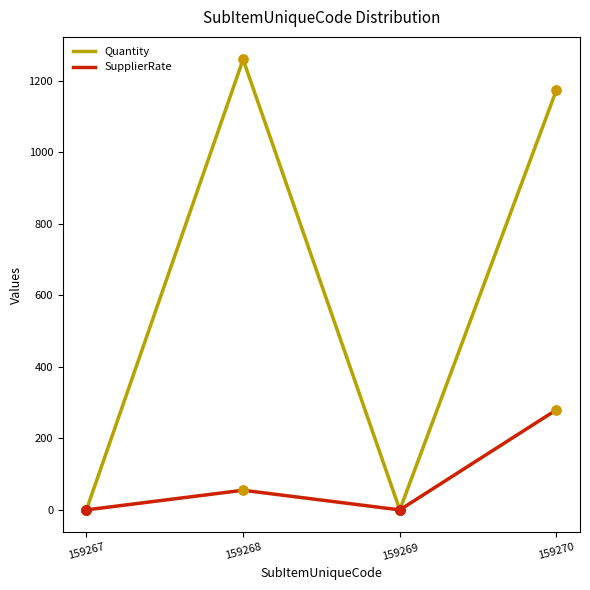

Which series has the largest total across all categories?

Quantity